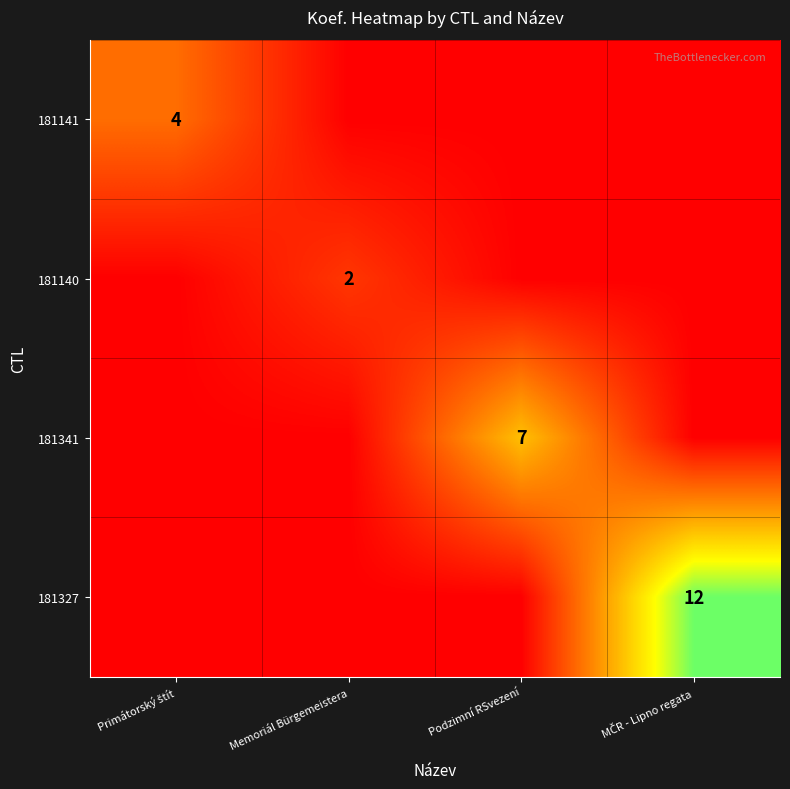

The value of 181140 at Memoriál Bürgemeistera is 1. True or false?

False